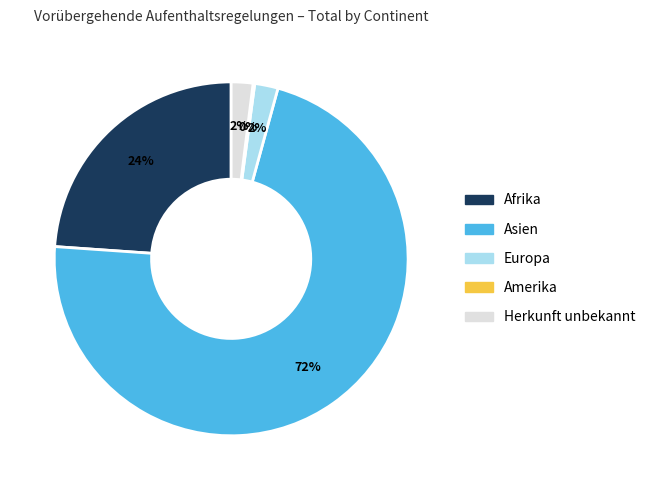

To the nearest percent, what is the average slice percentage?

20%